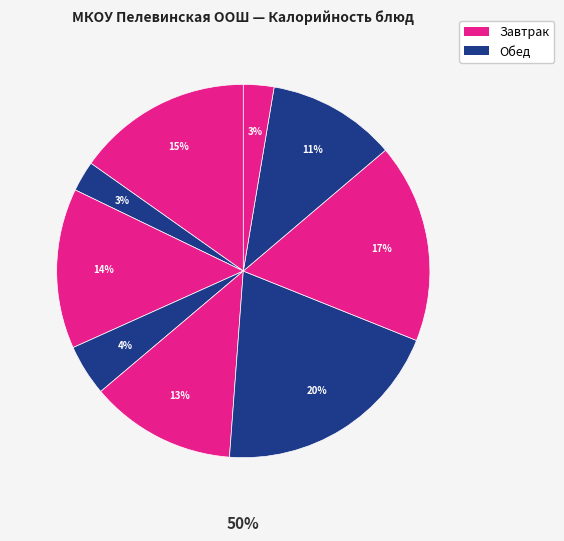

What is the change in value from Чай с сахаром (завтрак) to Котлета из говядины?

+155